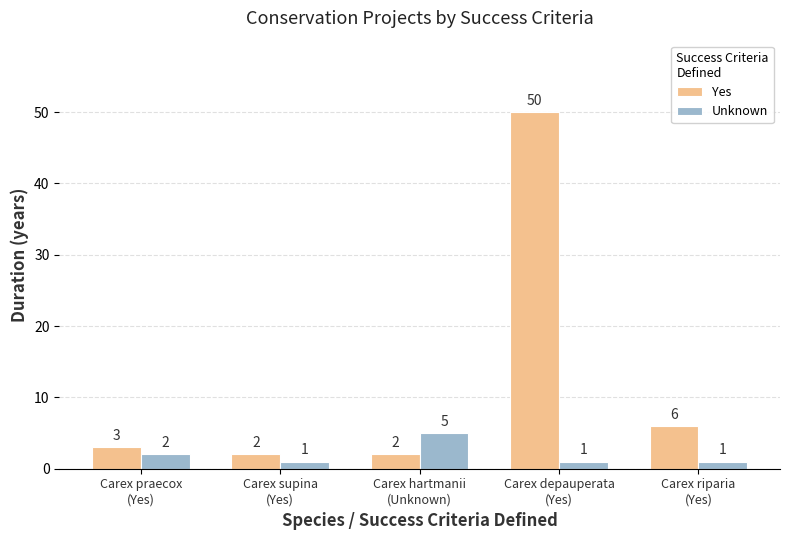

What is the difference between the highest and lowest values at Carex supina
(Yes)?

1